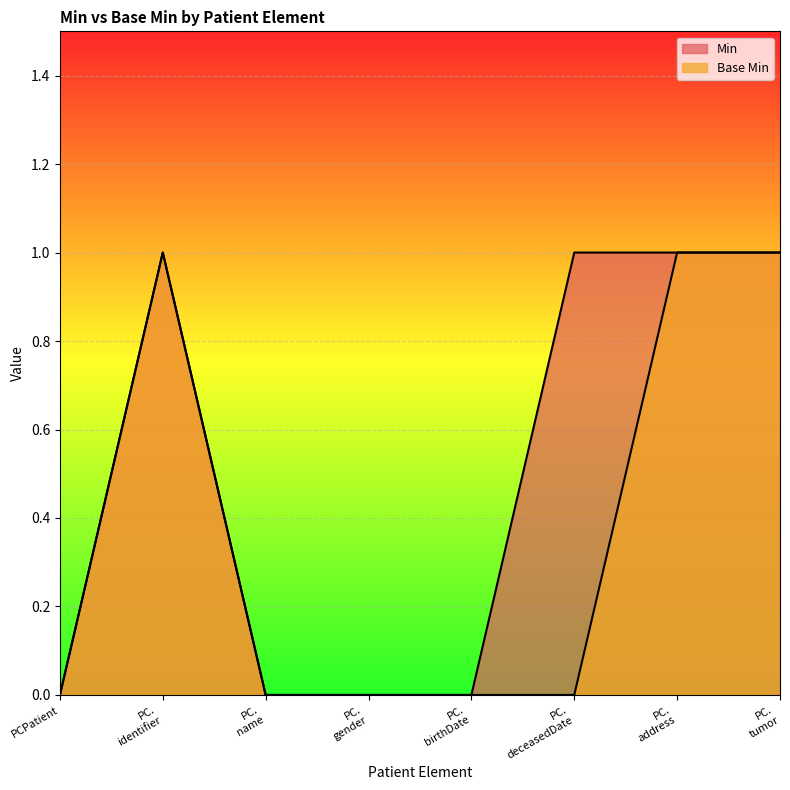

Reading left to right, list all the values displayed in this chart.

Min: PCPatient=0	PC.
identifier=1	PC.
name=0	PC.
gender=0	PC.
birthDate=0	PC.
deceasedDate=1	PC.
address=1	PC.
tumor=1
Base Min: PCPatient=0	PC.
identifier=1	PC.
name=0	PC.
gender=0	PC.
birthDate=0	PC.
deceasedDate=0	PC.
address=1	PC.
tumor=1